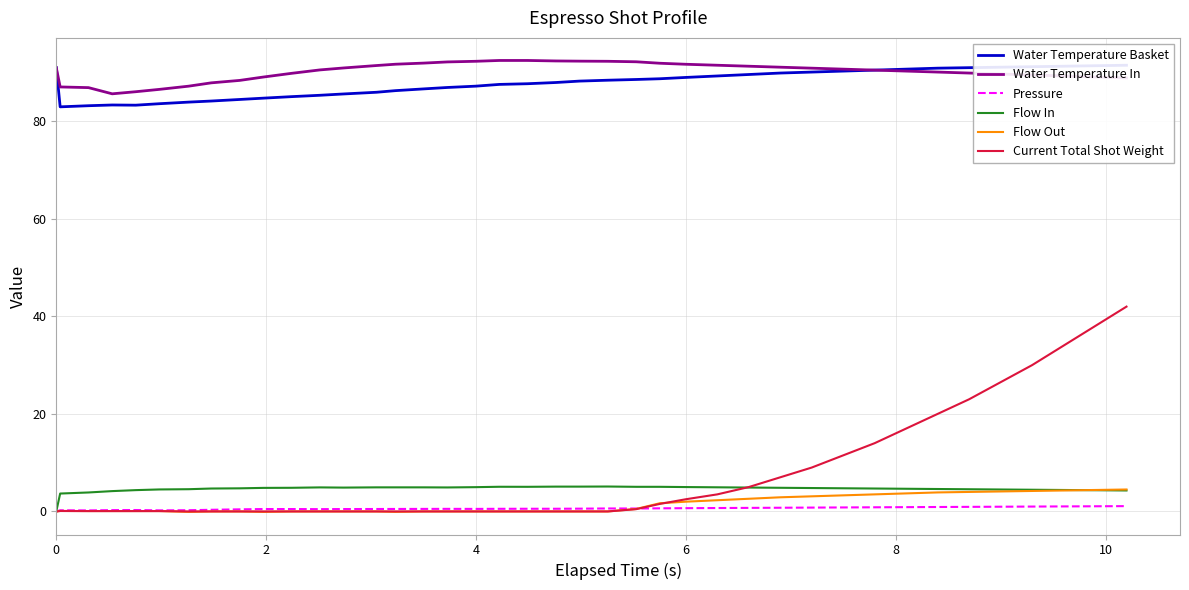

True or false: Current Total Shot Weight and Water Temperature In cross at least once.

False